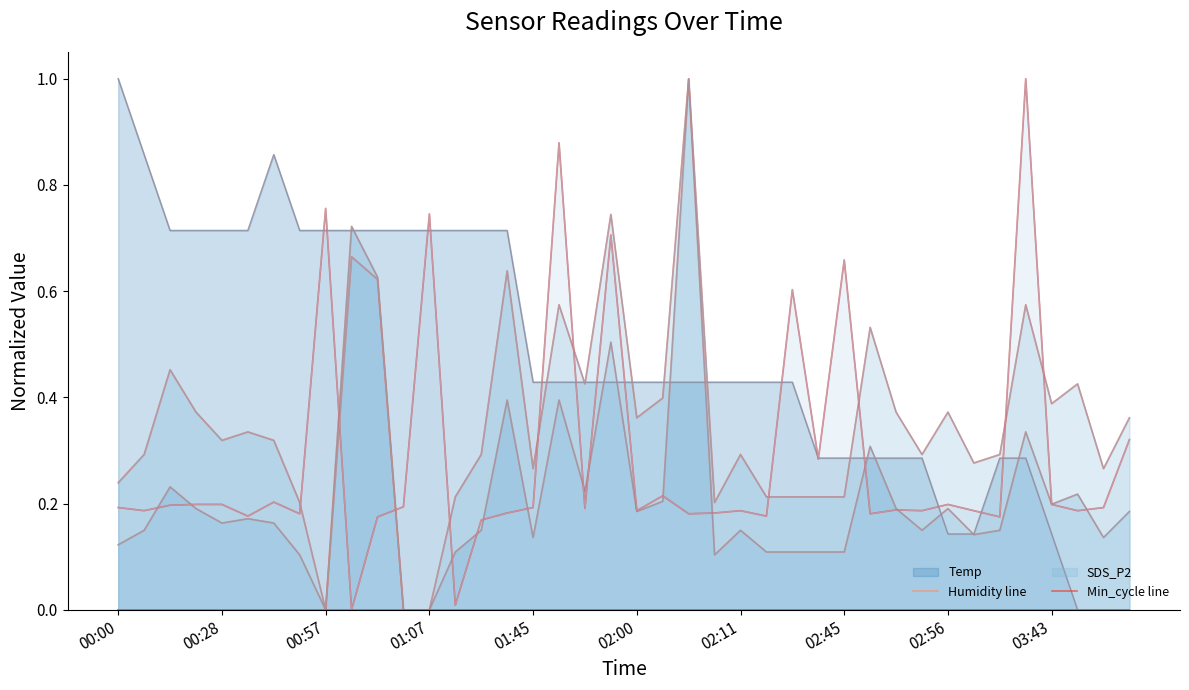

Reading left to right, what are all the values shown in this chart?

Temp line: 1.0	0.9	0.7	0.7	0.7	0.7	0.9	0.7	0.7	0.7	0.7	0.7	0.7	0.7	0.7	0.7	0.4	0.4	0.4	0.4	0.4	0.4	0.4	0.4	0.4	0.4	0.4	0.3	0.3	0.3	0.3	0.3	0.1	0.1	0.3	0.3	0.1	0.0	0.0	0.0
Humidity line: 0.0	0.0	0.0	0.0	0.0	0.0	0.0	0.0	0.0	0.0	0.0	0.0	0.0	0.0	0.0	0.0	0.0	0.0	0.0	0.0	0.0	0.0	0.0	0.0	0.0	0.0	0.0	0.0	0.0	0.0	0.0	0.0	0.0	0.0	0.0	0.0	0.0	0.0	0.0	0.0
SDS_P1 line: 0.1	0.1	0.2	0.2	0.2	0.2	0.2	0.1	0.0	0.7	0.6	0.0	0.0	0.1	0.1	0.4	0.1	0.4	0.2	0.5	0.2	0.2	1.0	0.1	0.1	0.1	0.1	0.1	0.1	0.3	0.2	0.1	0.2	0.1	0.1	0.3	0.2	0.2	0.1	0.2
SDS_P2 line: 0.2	0.3	0.5	0.4	0.3	0.3	0.3	0.2	0.0	0.7	0.6	0.0	0.0	0.2	0.3	0.6	0.3	0.6	0.4	0.7	0.4	0.4	1.0	0.2	0.3	0.2	0.2	0.2	0.2	0.5	0.4	0.3	0.4	0.3	0.3	0.6	0.4	0.4	0.3	0.4
Min_cycle line: 0.0	0.0	0.0	0.0	0.0	0.0	0.0	0.0	0.0	0.0	0.0	0.0	0.0	0.0	0.0	0.0	0.0	0.0	0.0	0.0	0.0	0.0	0.0	0.0	0.0	0.0	0.0	0.0	0.0	0.0	0.0	0.0	0.0	0.0	0.0	0.0	0.0	0.0	0.0	0.0
Max_cycle line: 0.2	0.2	0.2	0.2	0.2	0.2	0.2	0.2	0.8	0.0	0.2	0.2	0.7	0.0	0.2	0.2	0.2	0.9	0.2	0.7	0.2	0.2	0.2	0.2	0.2	0.2	0.6	0.3	0.7	0.2	0.2	0.2	0.2	0.2	0.2	1.0	0.2	0.2	0.2	0.3